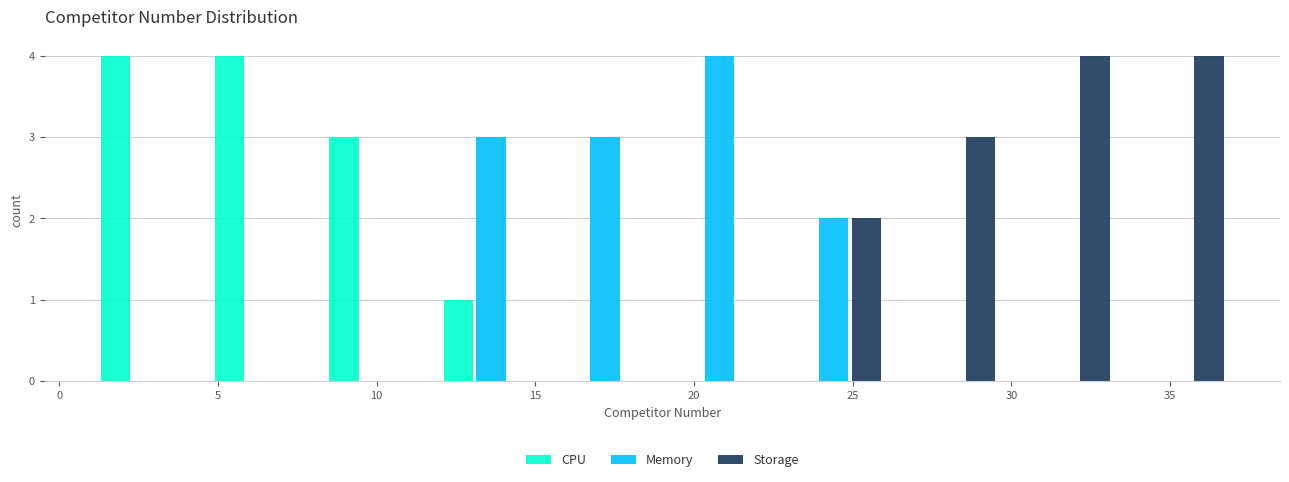

What is the height of the CPU bar covering 4.6 to 8.2 on the x-axis? Neither the bar edges nor the heights are printed on the chart, so give them approximately, as read against the axes.

4